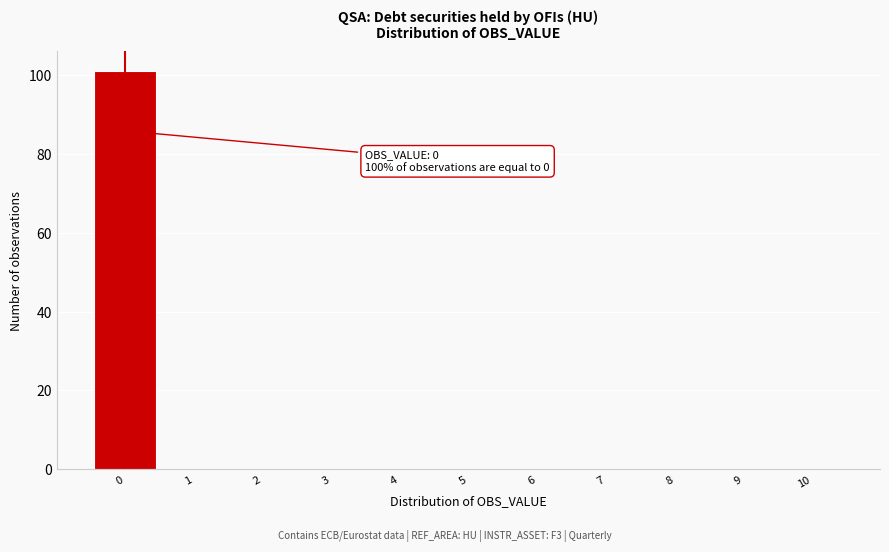

Which range on the x-axis has the tallest bar?

-0.5 to 0.5